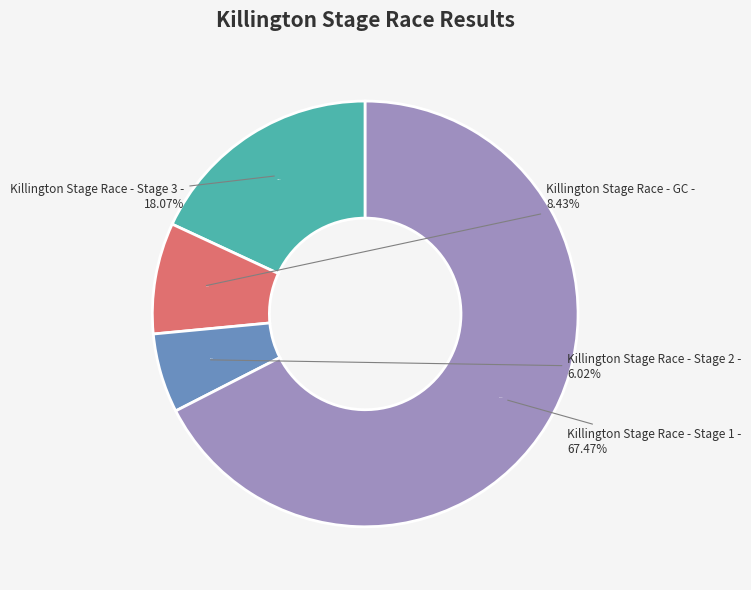

Which has a higher value, Killington Stage Race - Stage 3 or Killington Stage Race - Stage 2?

Killington Stage Race - Stage 3